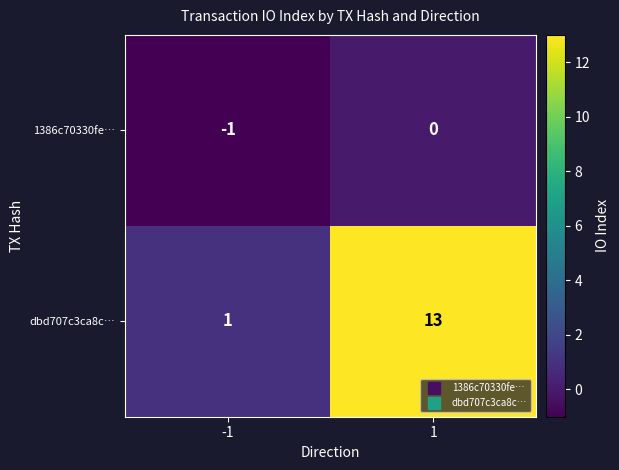

True or false: 1386c70330fe… has a value of -1 at -1.

True